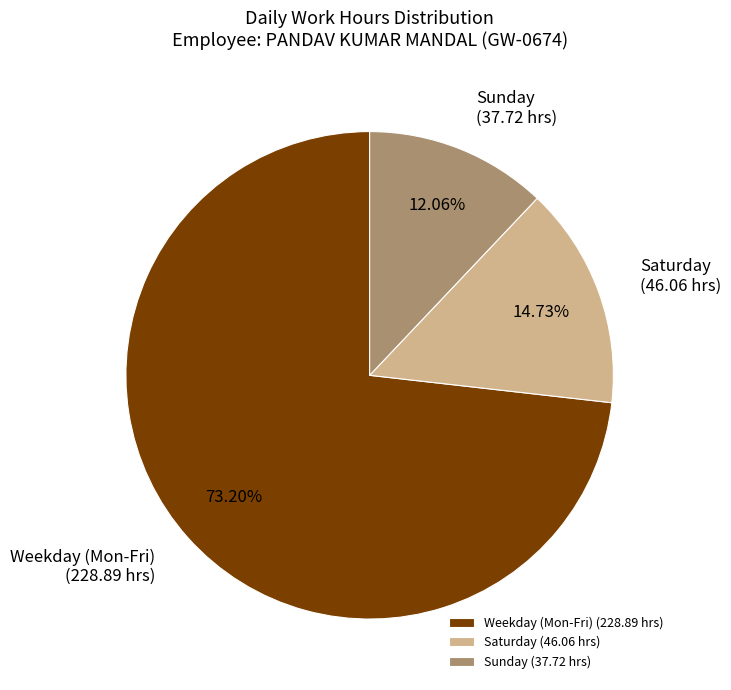

Combined, do Saturday and Weekday (Mon-Fri) account for over 50%?

Yes